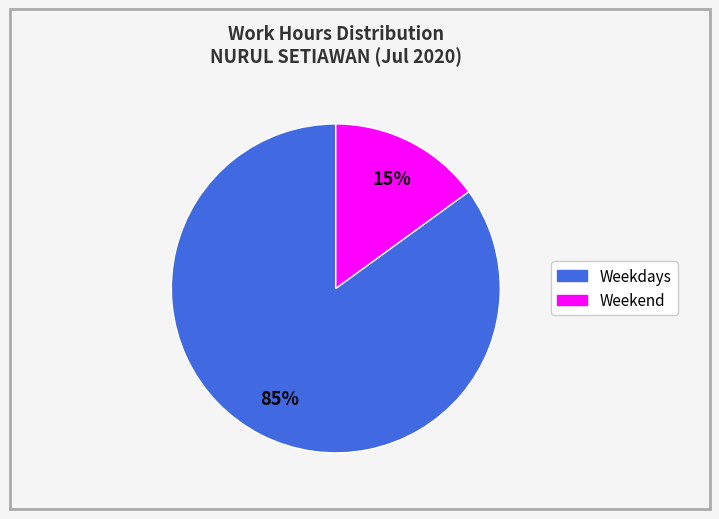

Is there any slice that represents more than half of the pie?

Yes